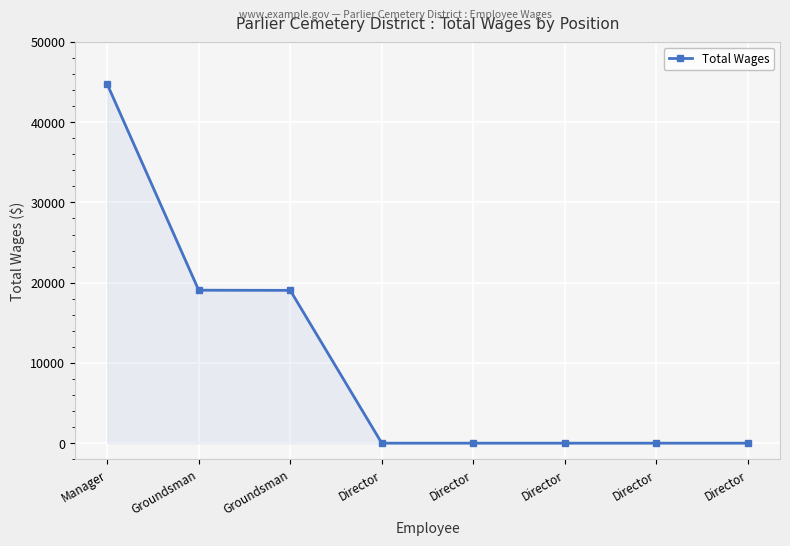

How many lines are shown in the chart?

1